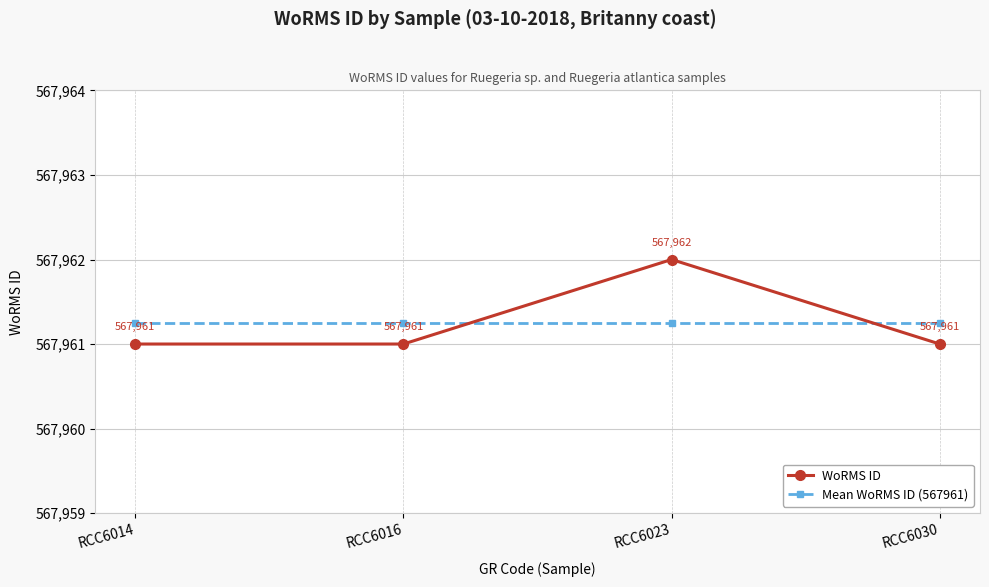

Which series has the widest spread of values?

WoRMS ID